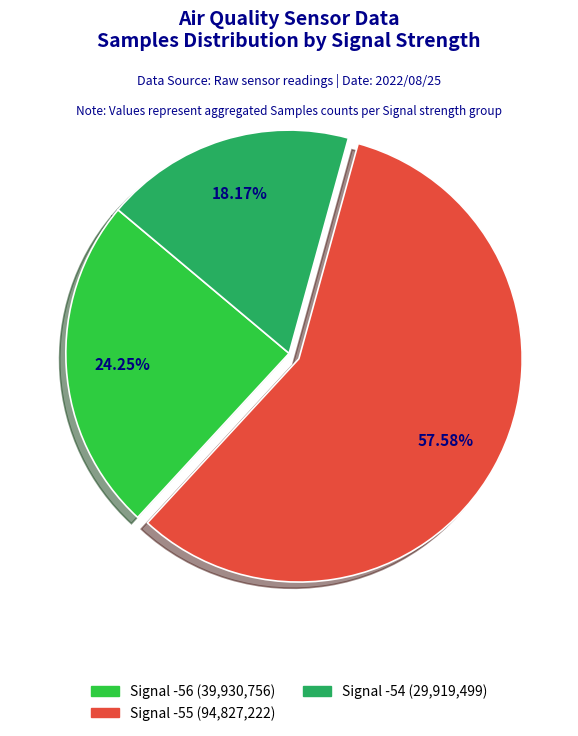

Is there any slice that represents more than half of the pie?

Yes